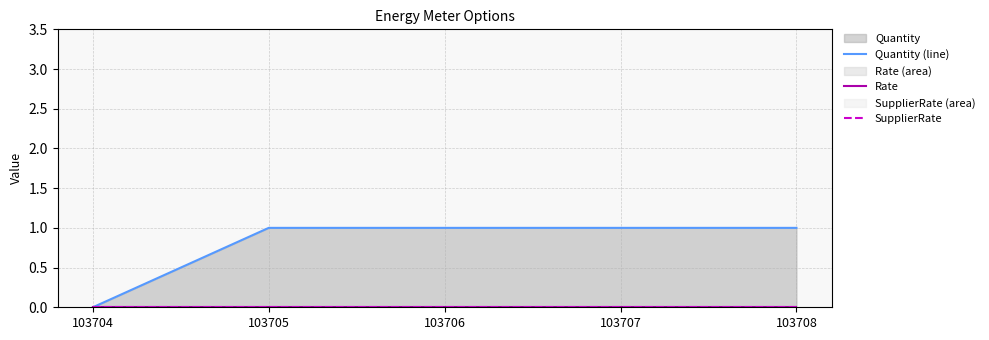

Reading right to left, list all the values displayed in this chart.

Quantity (line): 103708=1	103707=1	103706=1	103705=1	103704=0
Rate: 103708=0	103707=0	103706=0	103705=0	103704=0
SupplierRate: 103708=0	103707=0	103706=0	103705=0	103704=0